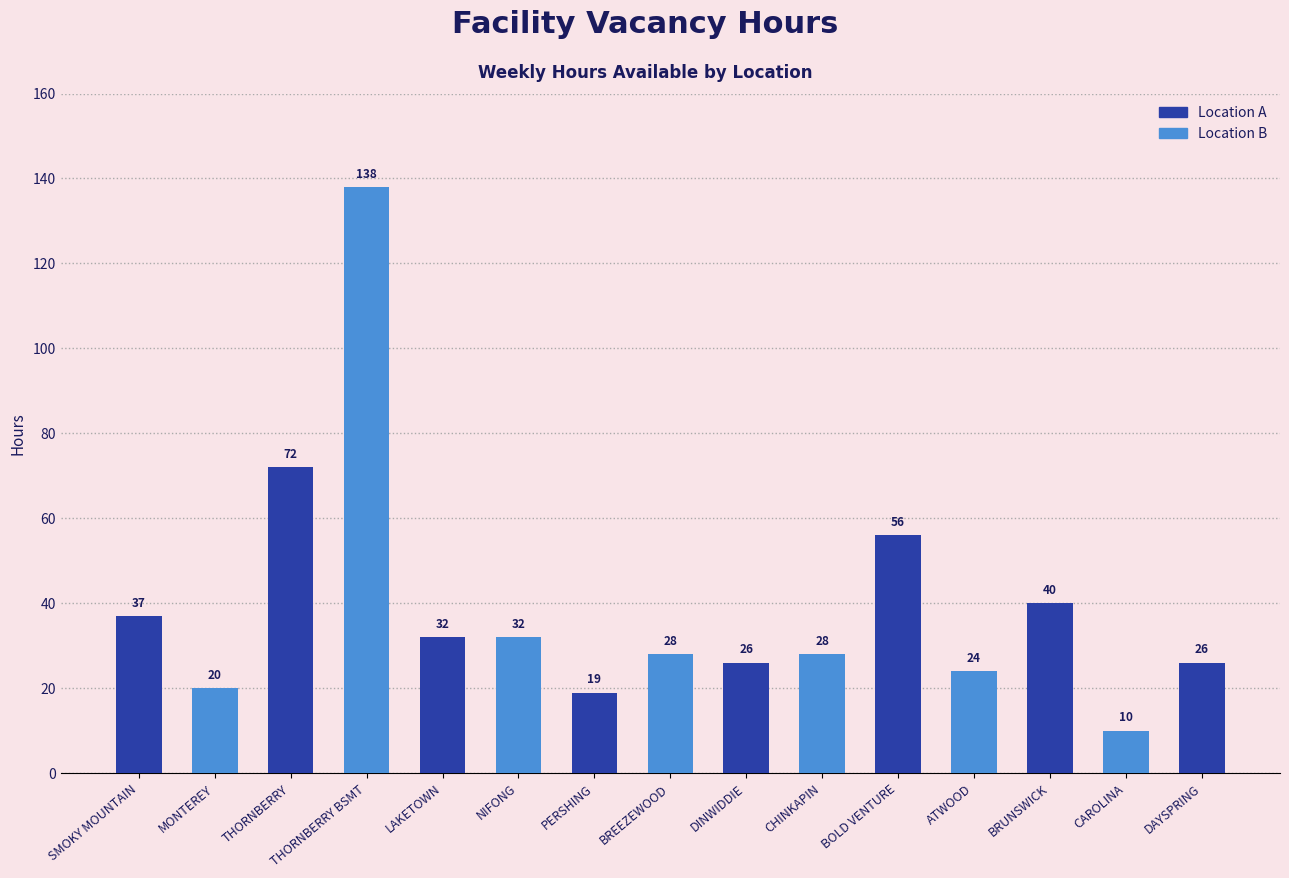

What is the approximate value at THORNBERRY BSMT, to the nearest 5?

140